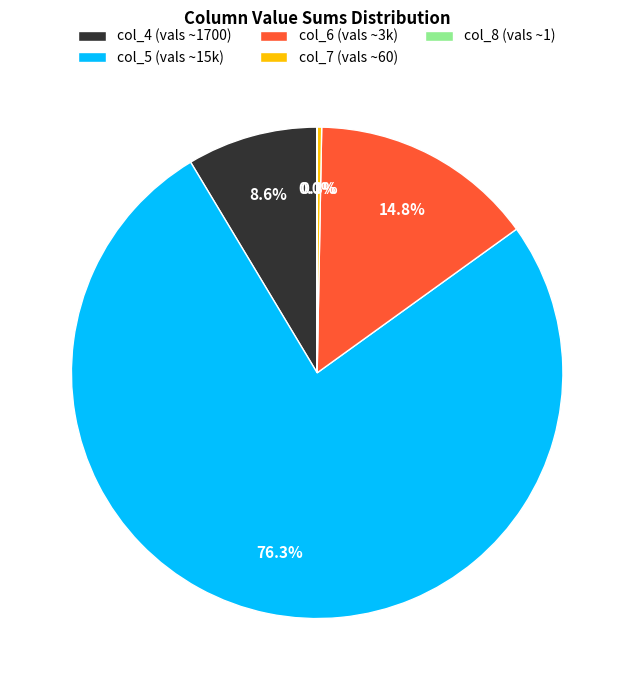

What percentage is NOT represented by col_6 (vals ~3k)?

85.2%